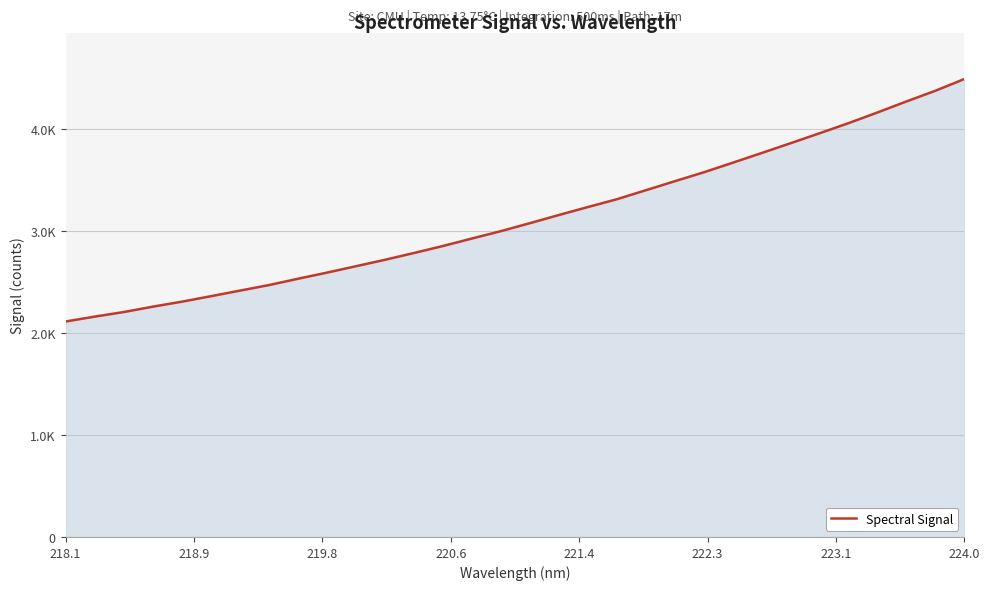

Reading left to right, extract all data points from this chart.

2113.2	2161.3	2205.9	2258.7	2307.4	2361.1	2415.8	2470.3	2532.3	2592.2	2655.2	2718.2	2784.9	2853.5	2926.9	2999.4	3077.5	3157.5	3235.6	3312.1	3400.6	3489.0	3576.4	3670.4	3765.8	3862.1	3959.8	4058.7	4163.6	4272.0	4376.6	4491.7